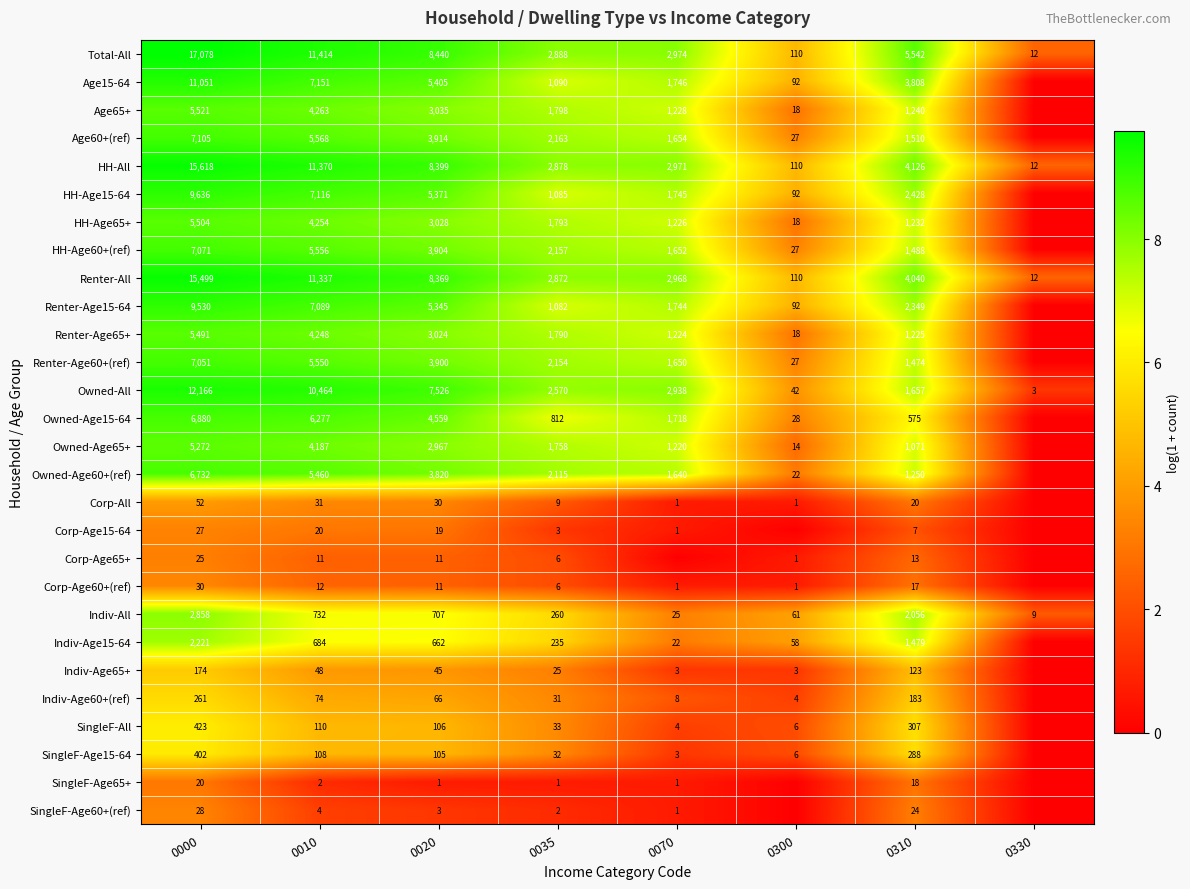

What is the spread (max minus min) of values at 0000?

17058